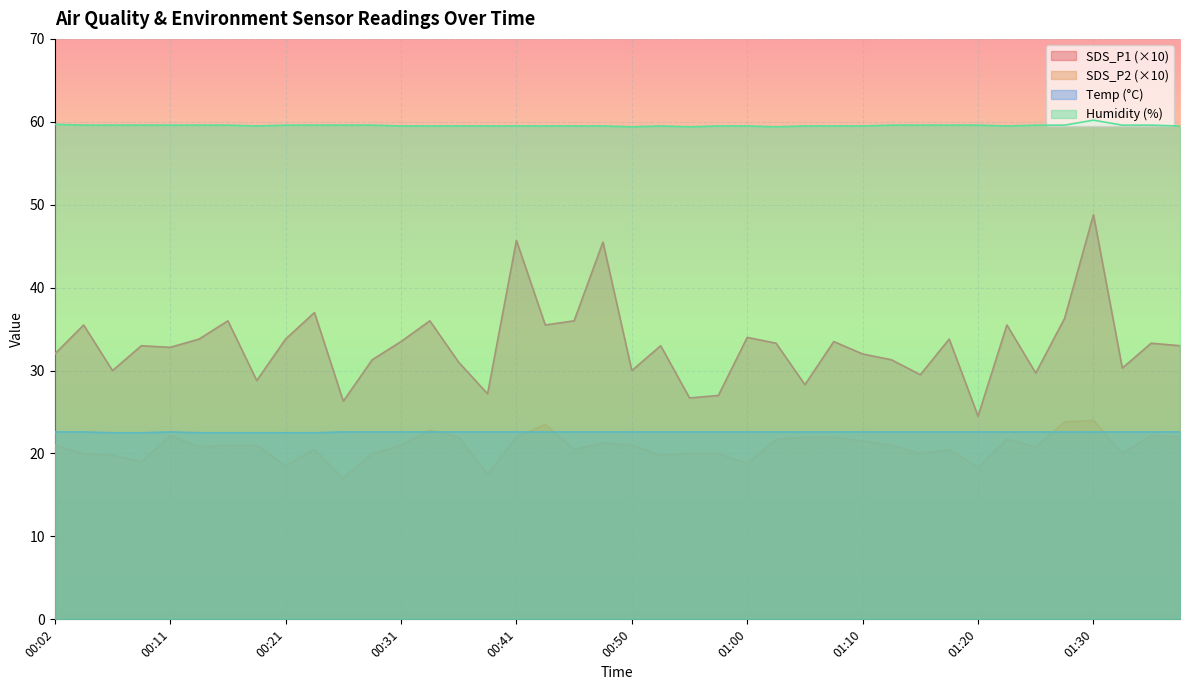

What is the difference between the maximum and minimum values in the Humidity series?

0.8